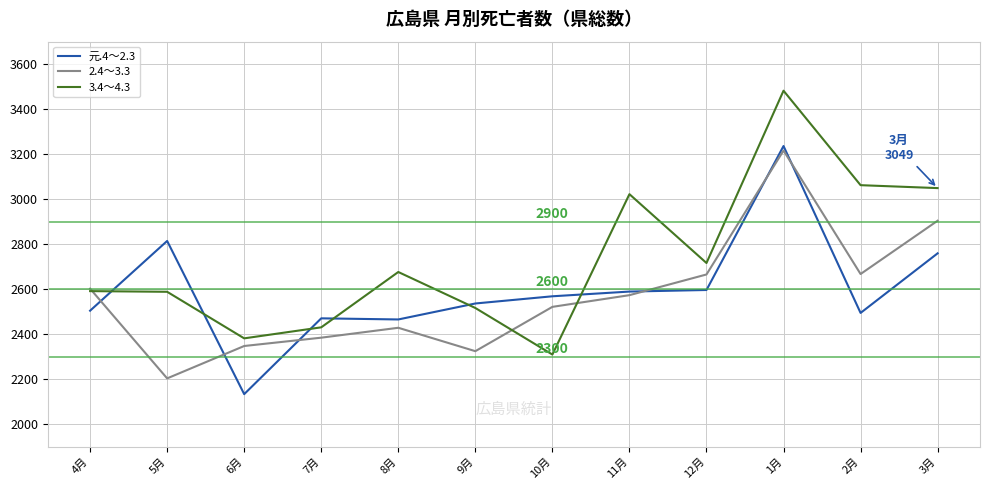

In 元.4～2.3, how many points are higher than both neighbors (excluding endpoints)?

3